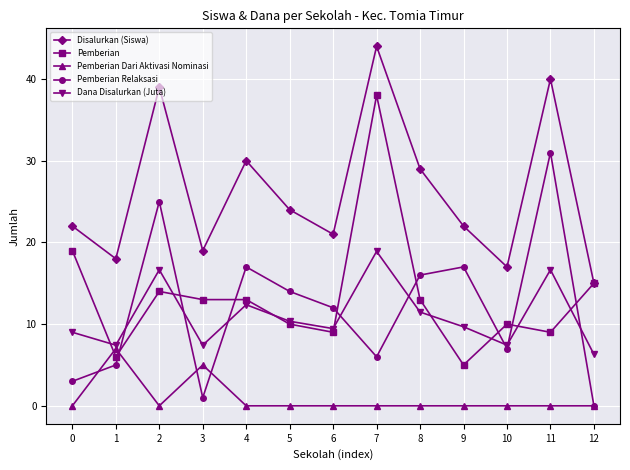

What is the value of the Pemberian Relaksasi point at the 11th from the left?

7.0